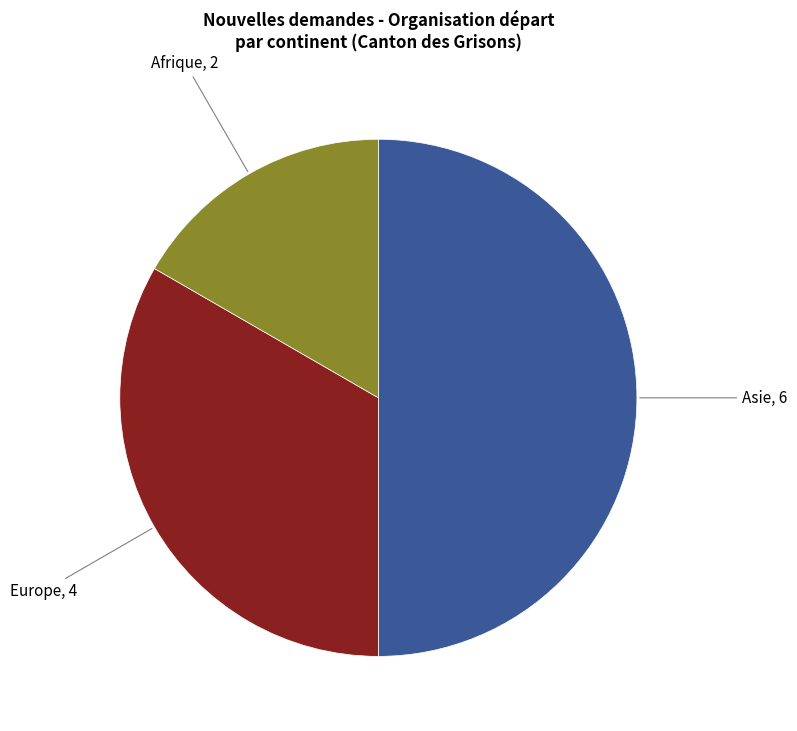

Is there a majority slice in this chart?

No